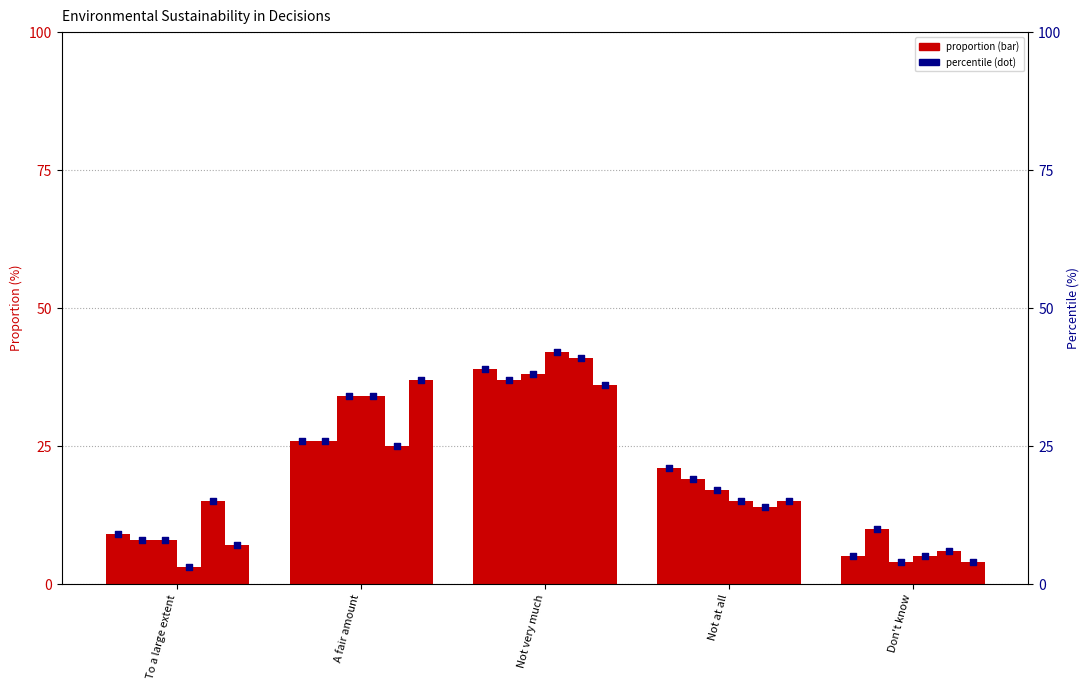

Is the value of 2020-02-03 at Not at all greater than the value of 2021-01-31 at Not very much?

No